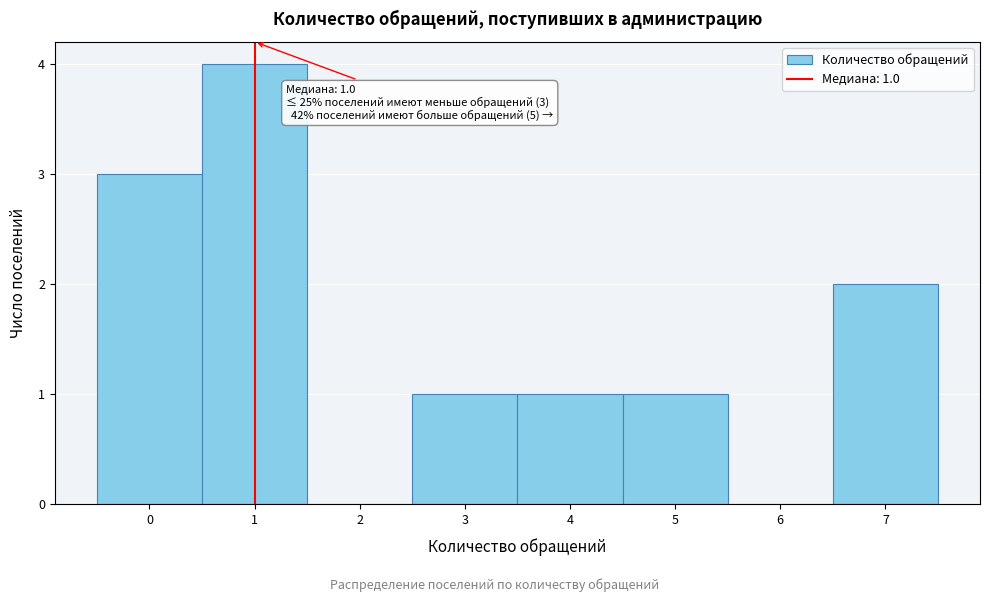

Which range on the x-axis has the tallest bar?

0.5 to 1.5